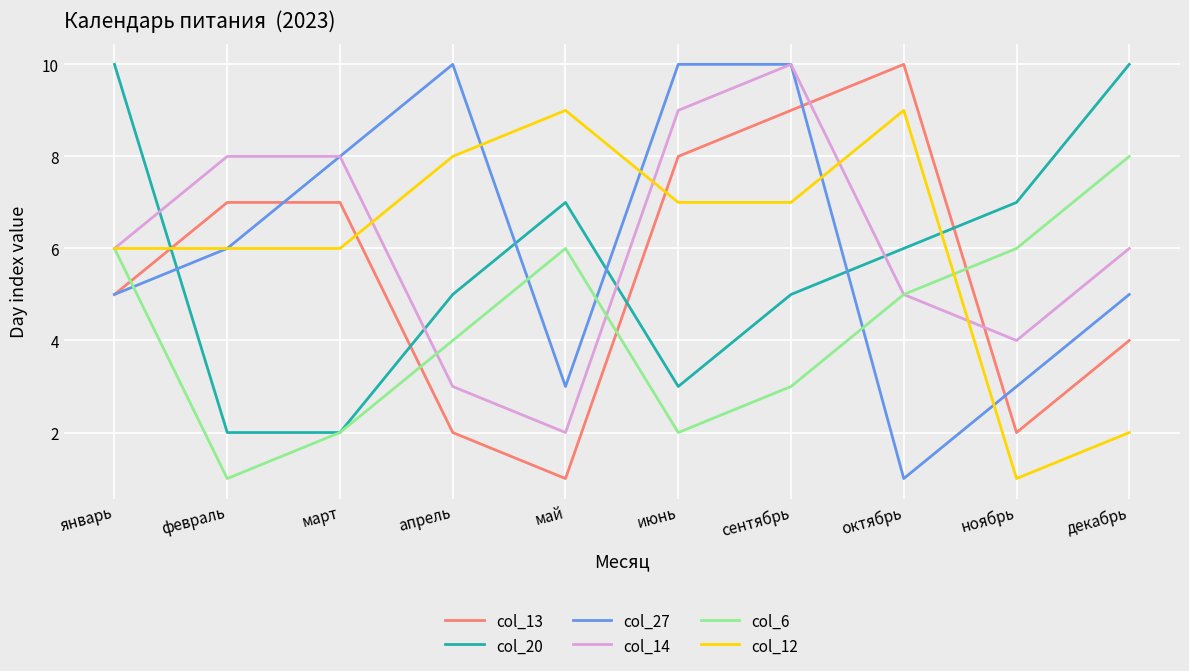

True or false: col_6 has a value of 8 at октябрь.

False